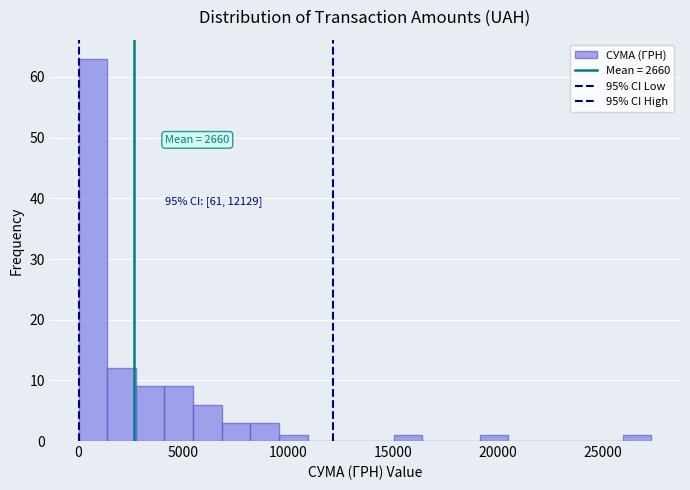

Around what value on the x-axis is the tallest bar? Give the approximate position of its centre, as read against the axis.

500